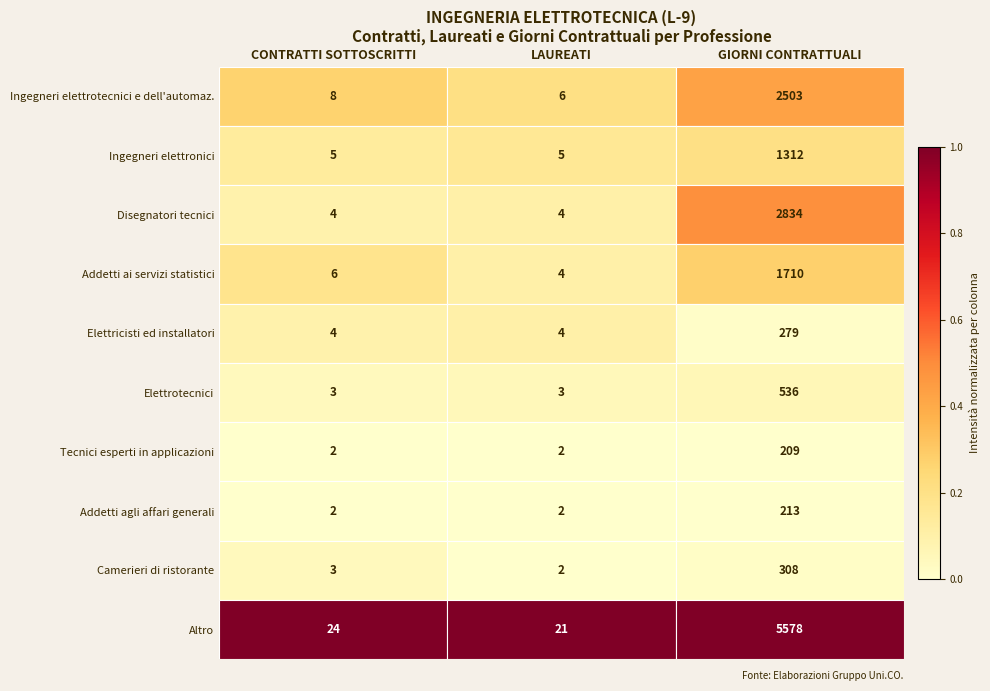

What is the total value across all series at GIORNI CONTRATTUALI?

15482